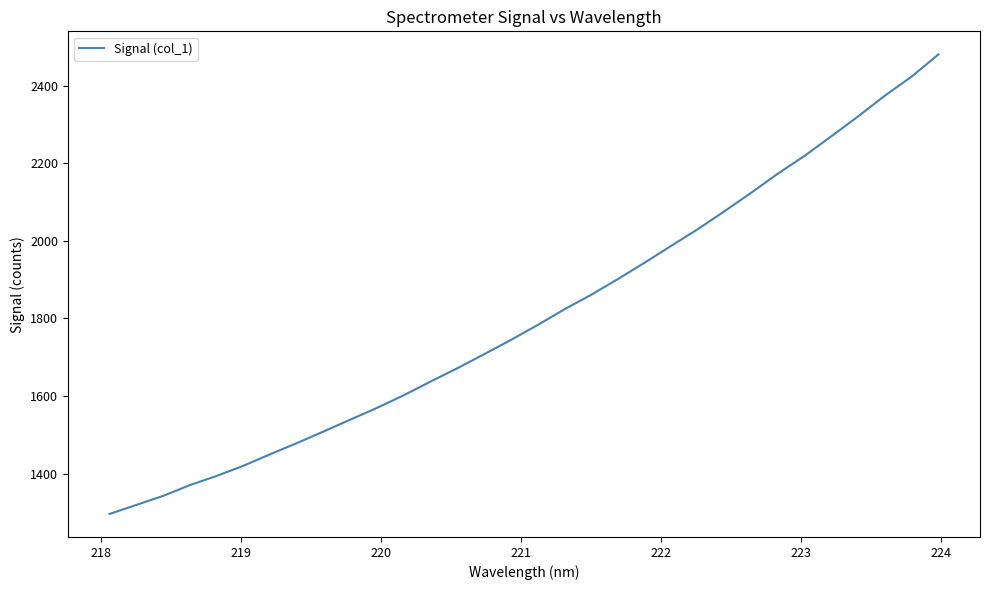

What is the smallest value displayed?

1296.0